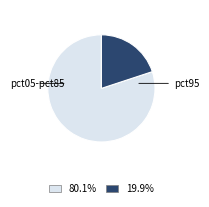

Is there any slice that represents more than half of the pie?

Yes